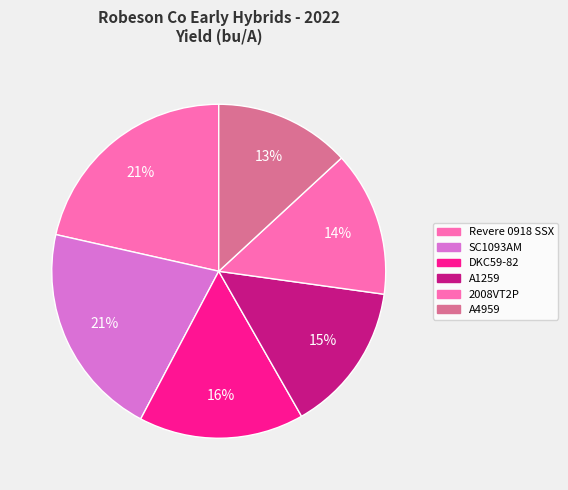

Which slice is the largest?

Revere 0918 SSX